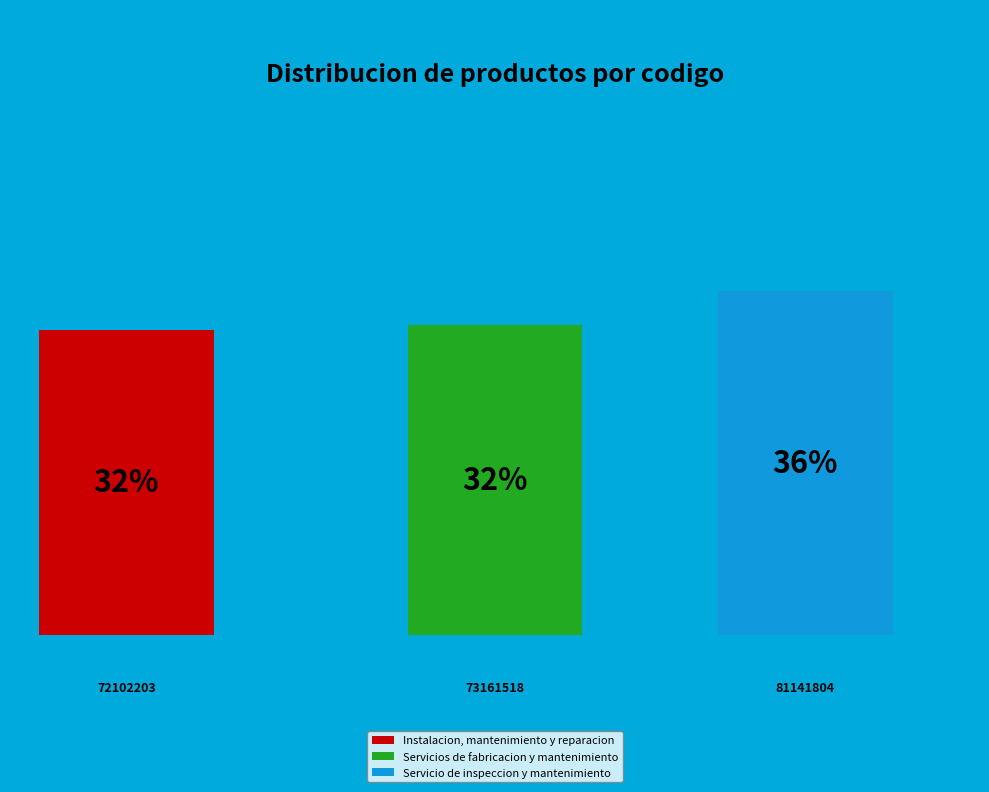

Is the sum of Servicio de inspeccion y mantenimiento and Instalacion, mantenimiento y reparacion greater than half?

Yes